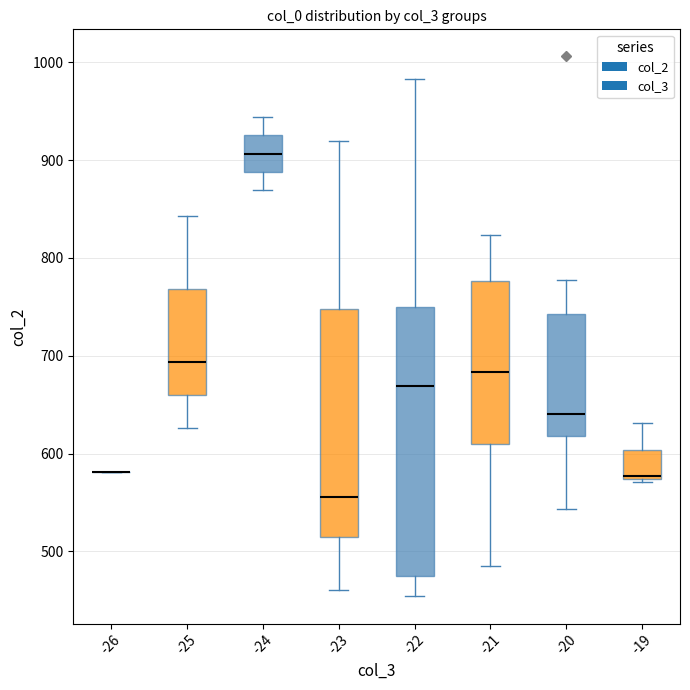

Where does the lower whisker of the box at x = -24 end on the y-axis? The values are not printed on the chart, so give them approximately, as read against the axis.

870